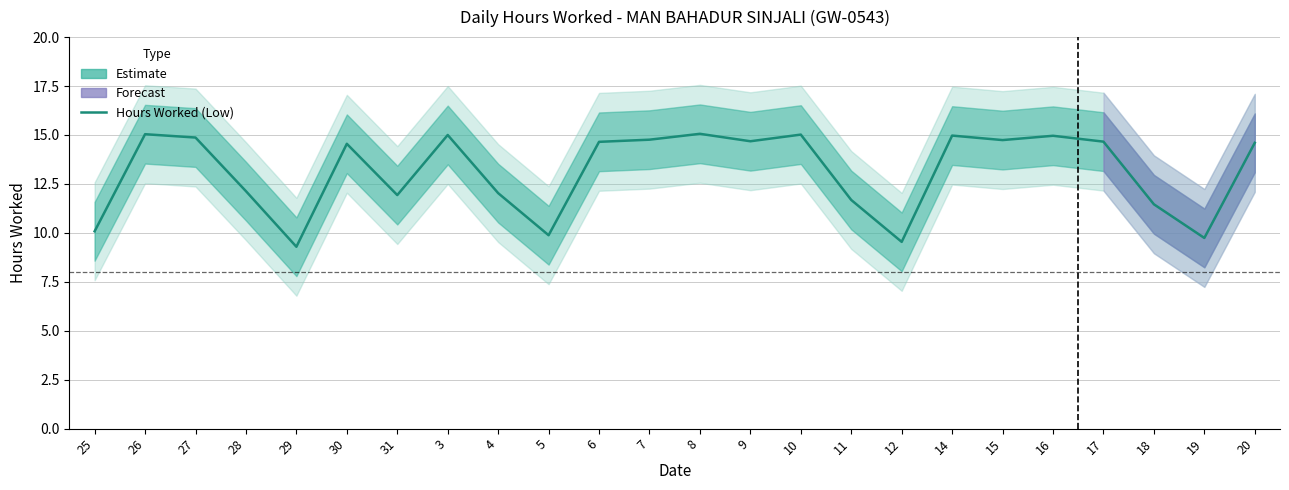

What is the sum of the values at 29 and 28?

21.4